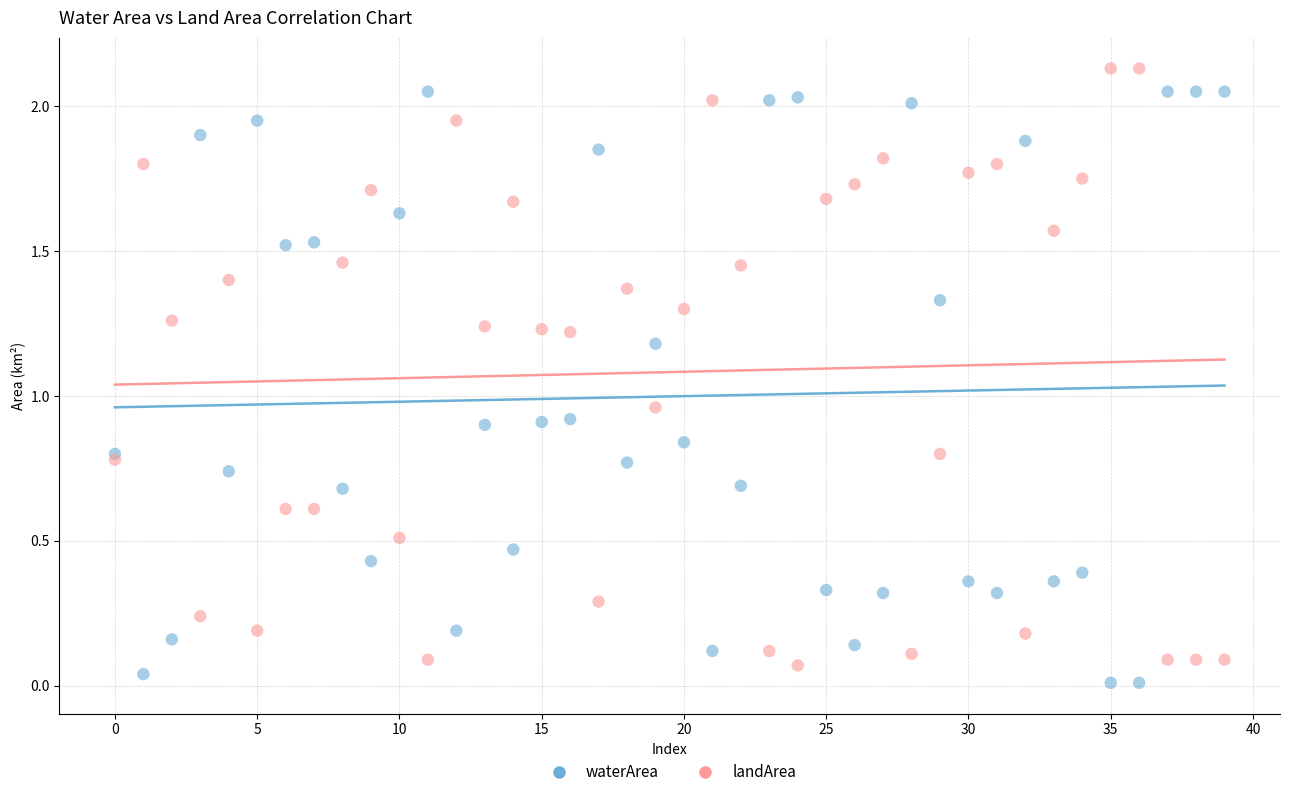

Which series reaches the maximum Y coordinate?

landArea